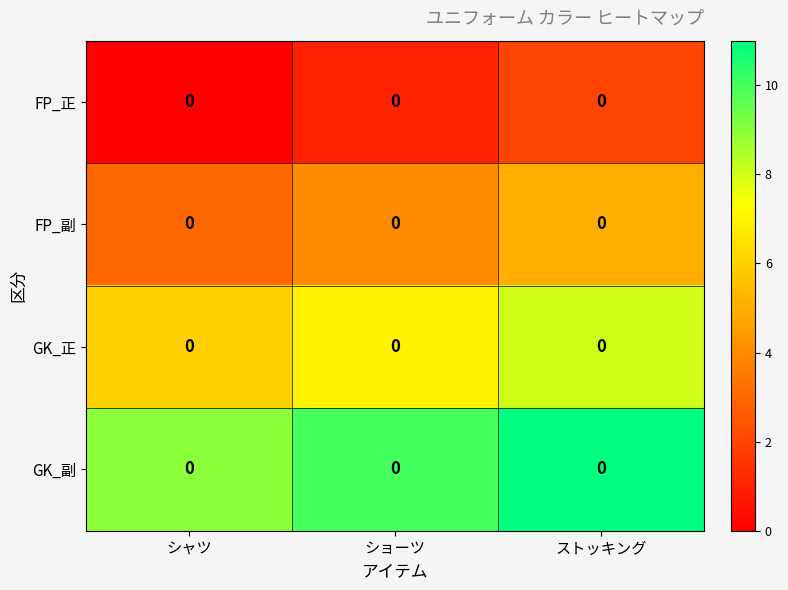

What value does the FP_副 series have at ストッキング?

5